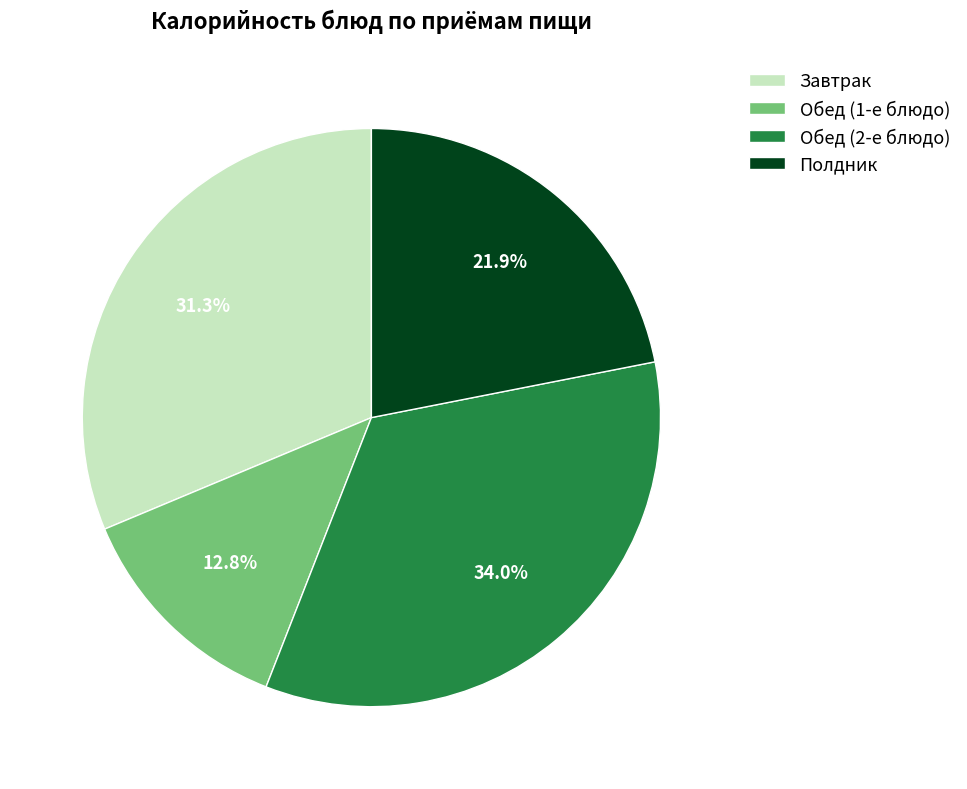

What percentage is NOT represented by Обед (1-е блюдо)?

87.2%